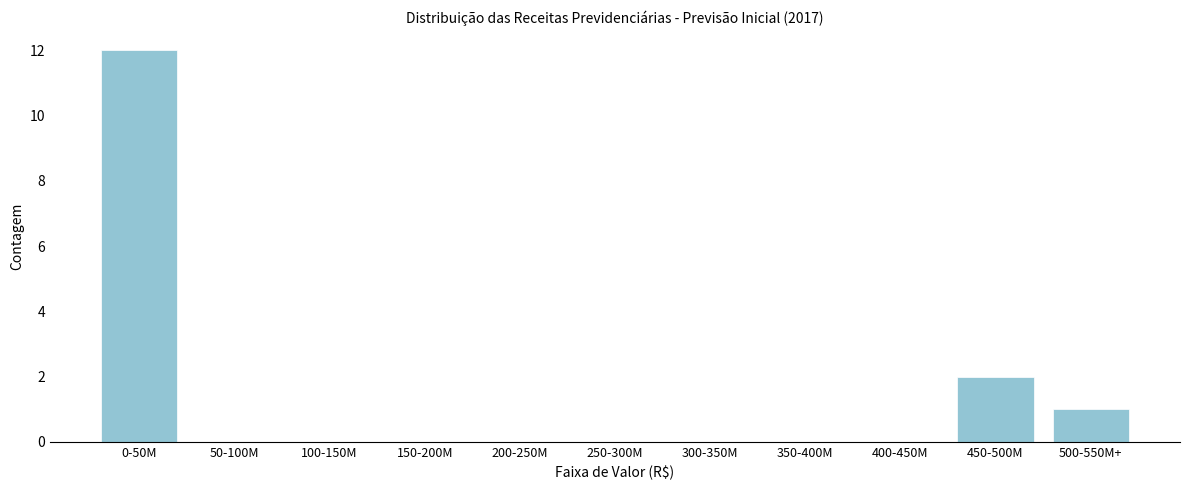

Reading left to right, what are all the values shown in this chart?

0-50M=12	50-100M=0	100-150M=0	150-200M=0	200-250M=0	250-300M=0	300-350M=0	350-400M=0	400-450M=0	450-500M=2	500-550M+=1